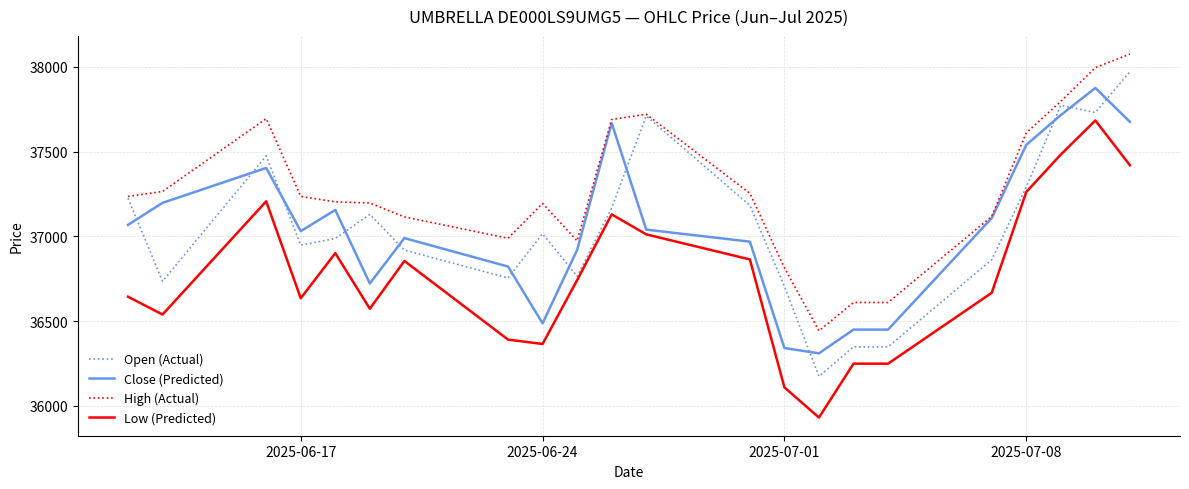

True or false: Low (Predicted) and High (Actual) cross at least once.

False